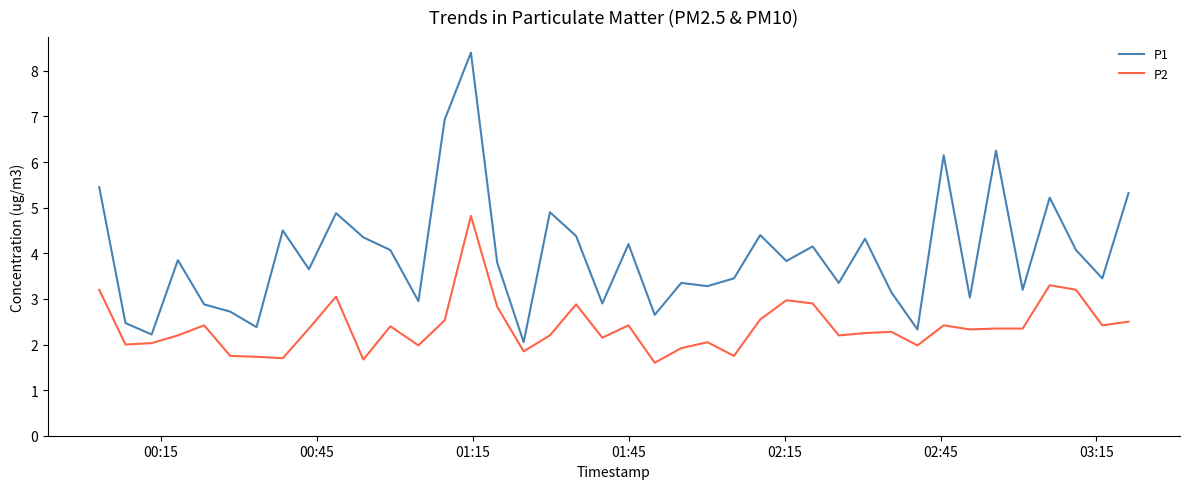

Which series has the largest total across all categories?

P1